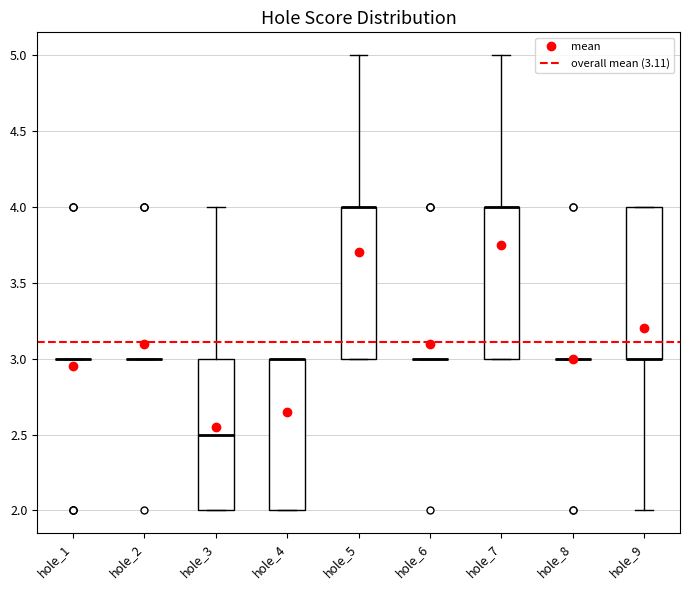

Where is the lower edge of the box for hole_7 on the y-axis? The values are not printed on the chart, so give them approximately, as read against the axis.

3.0